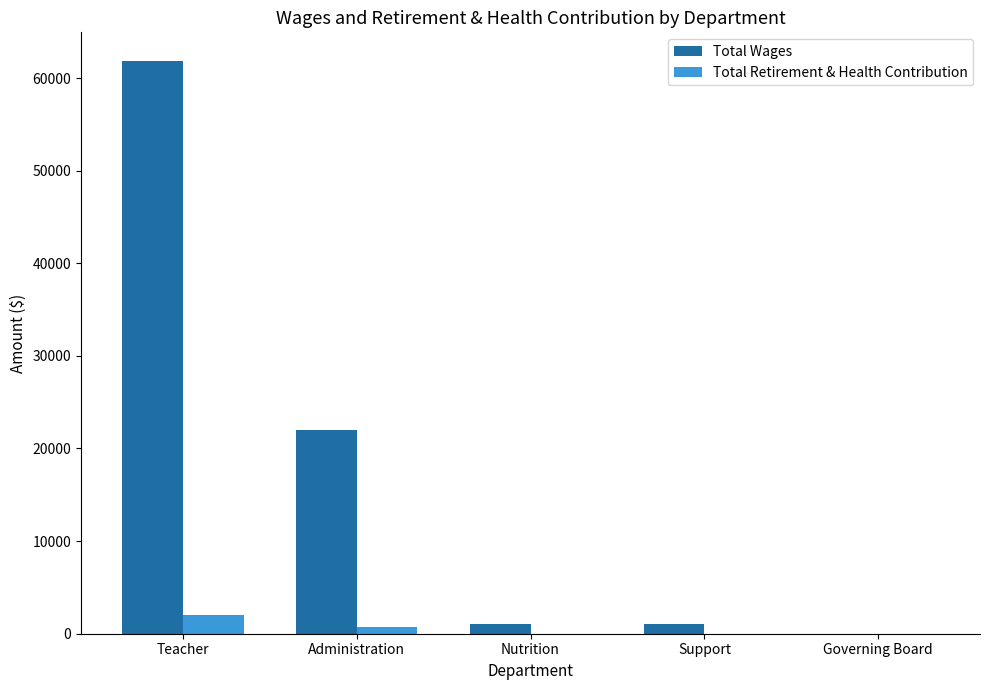

What is the maximum value for Total Wages?

61843